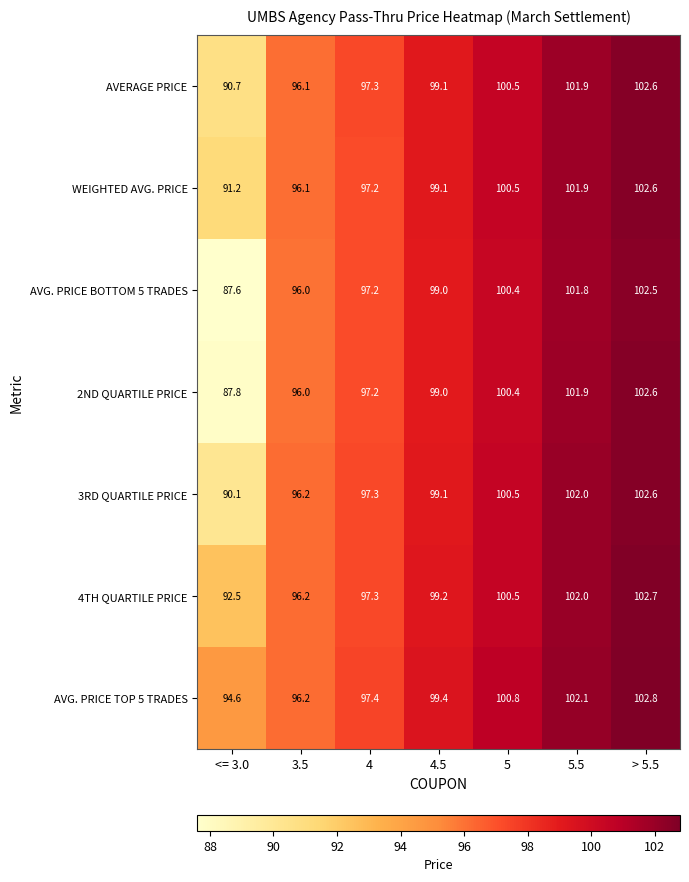

Which category has the highest value across all series?

> 5.5